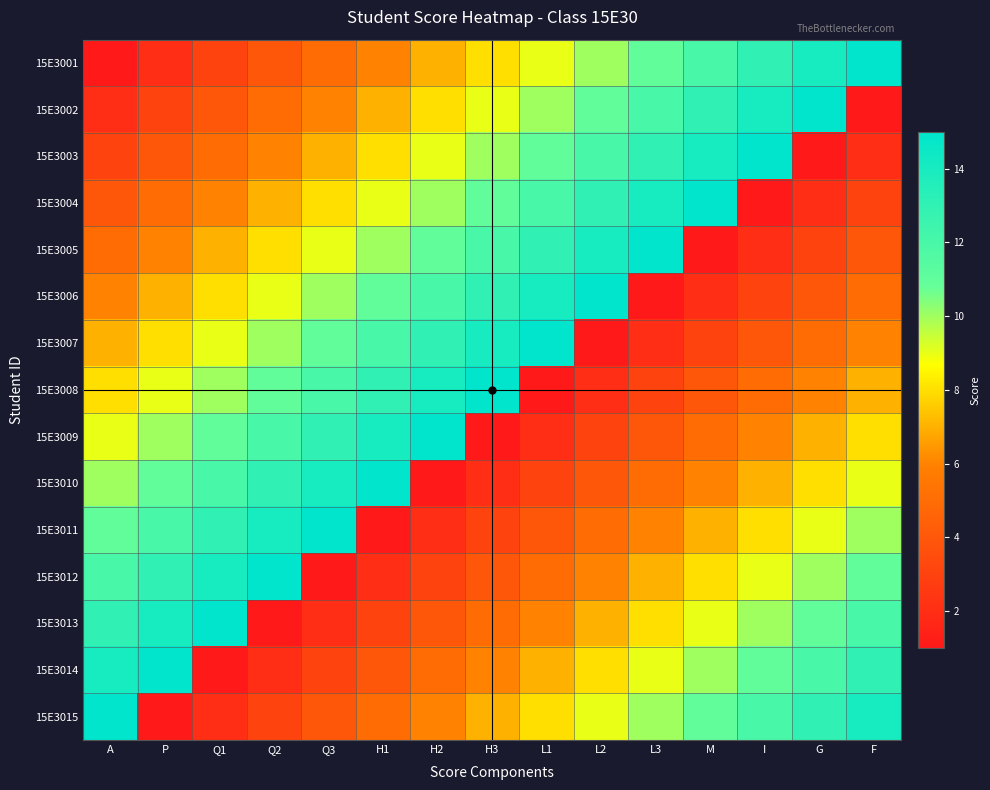

Which series has the widest spread of values?

15E3001